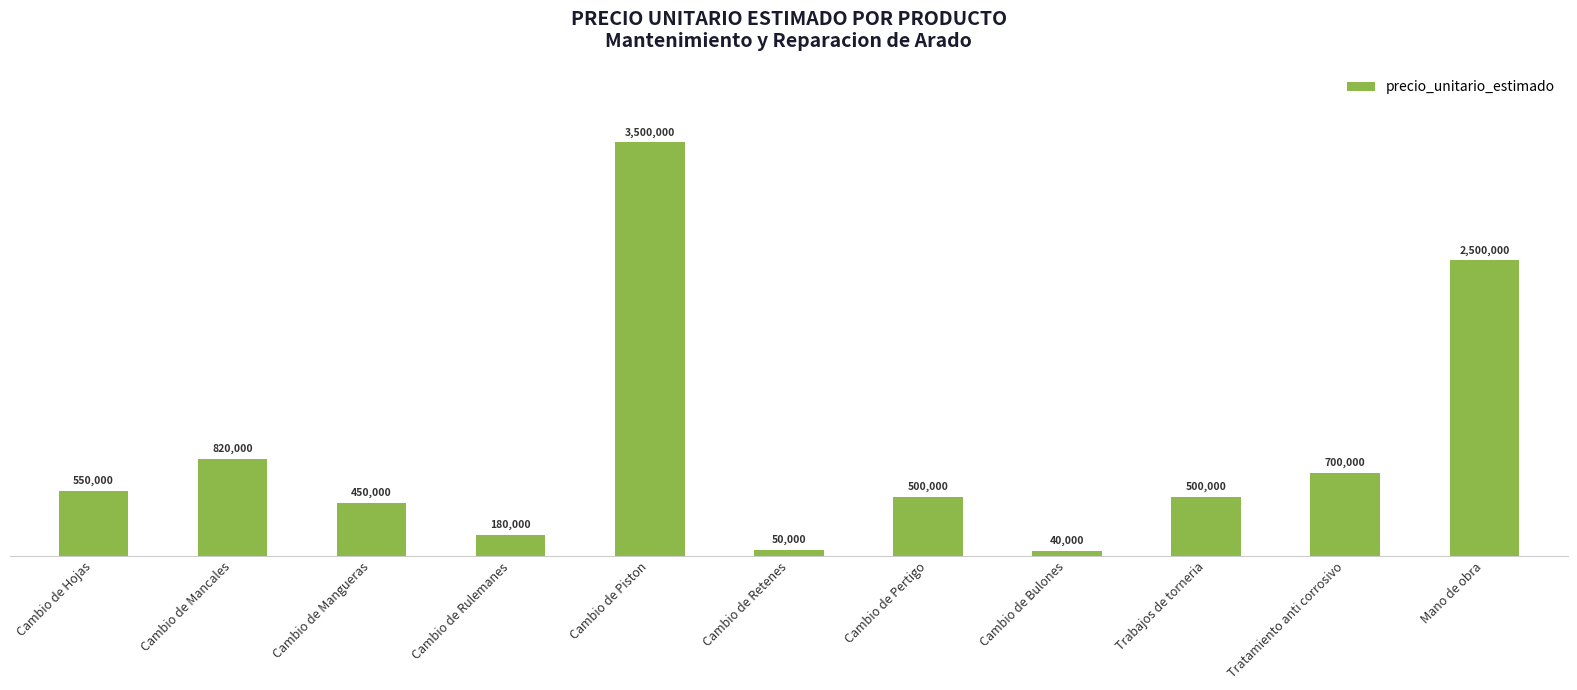

Are the bars horizontal?

No